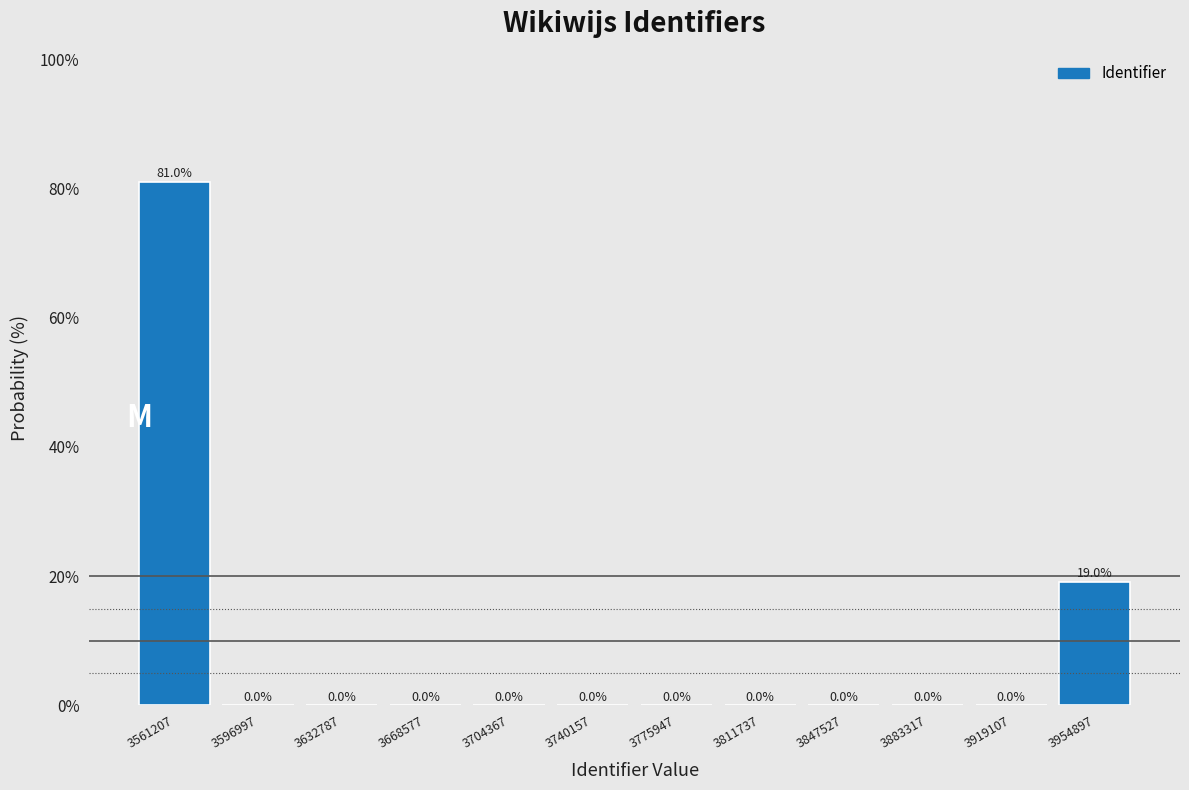

Reading left to right, list all the values displayed in this chart.

3561207=81.0	3596997=0.0	3632787=0.0	3668577=0.0	3704367=0.0	3740157=0.0	3775947=0.0	3811737=0.0	3847527=0.0	3883317=0.0	3919107=0.0	3954897=19.0